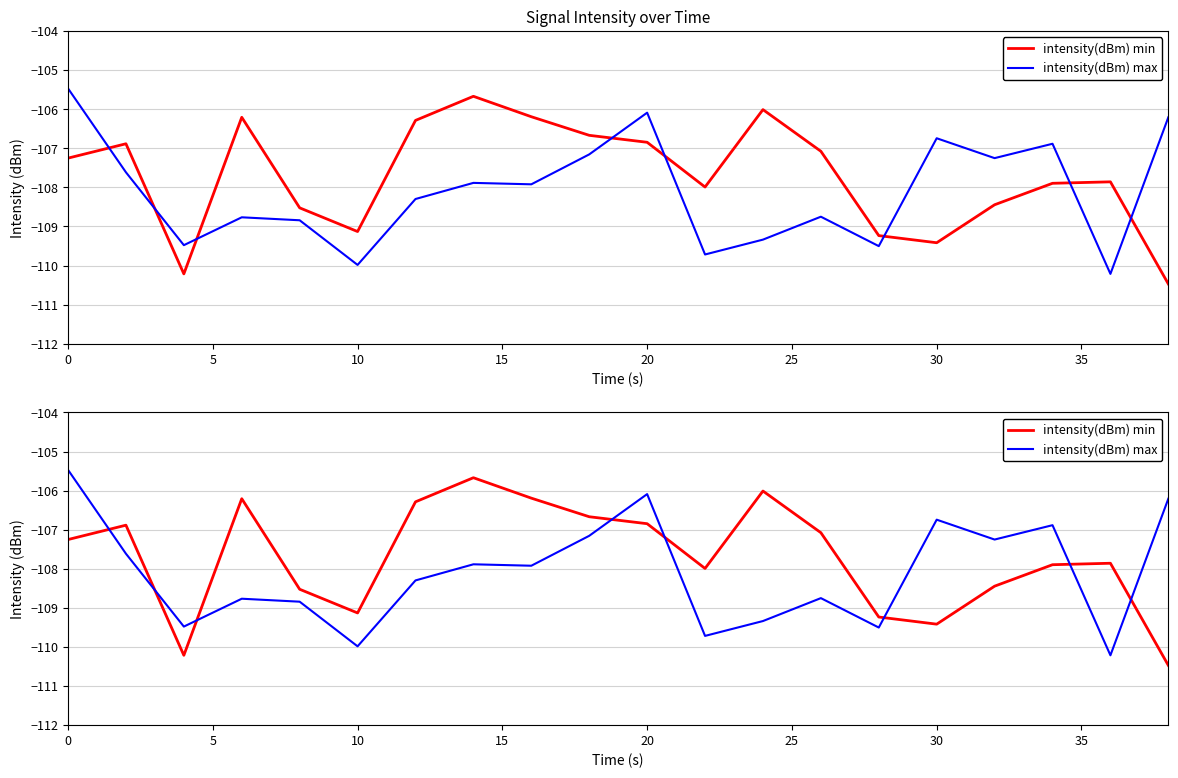

Which series has the widest spread of values?

intensity(dBm) min